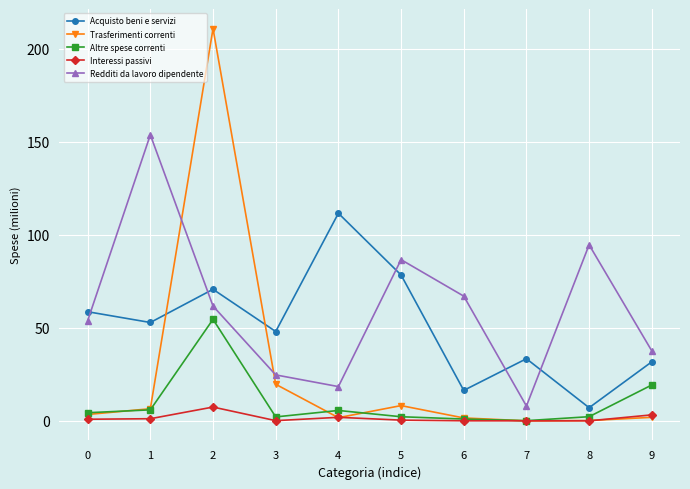

True or false: Acquisto beni e servizi has more than 0 interior local peaks.

True